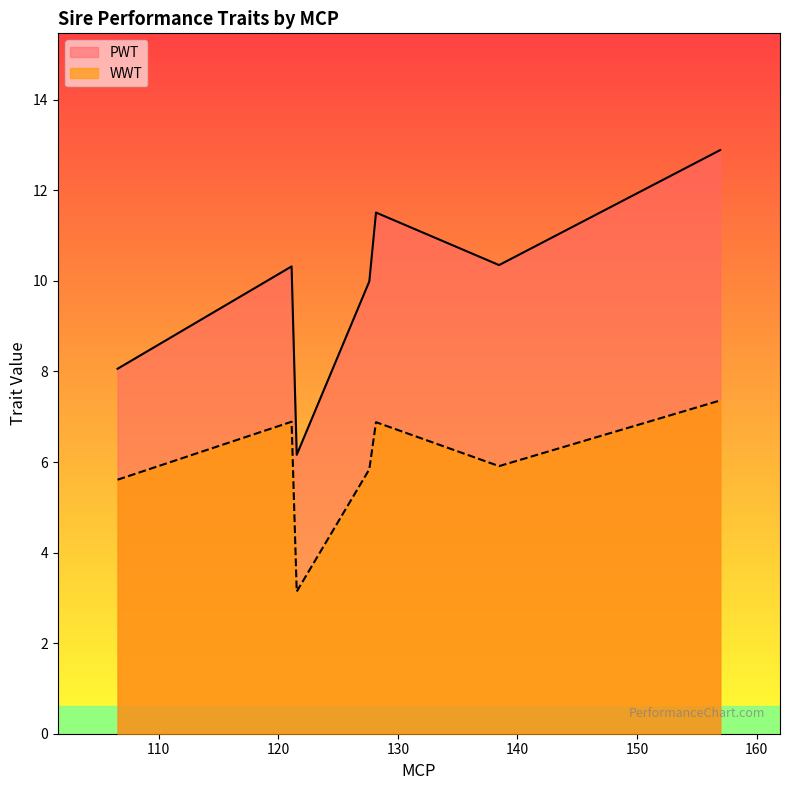

True or false: PWT and WWT intersect in this chart.

False